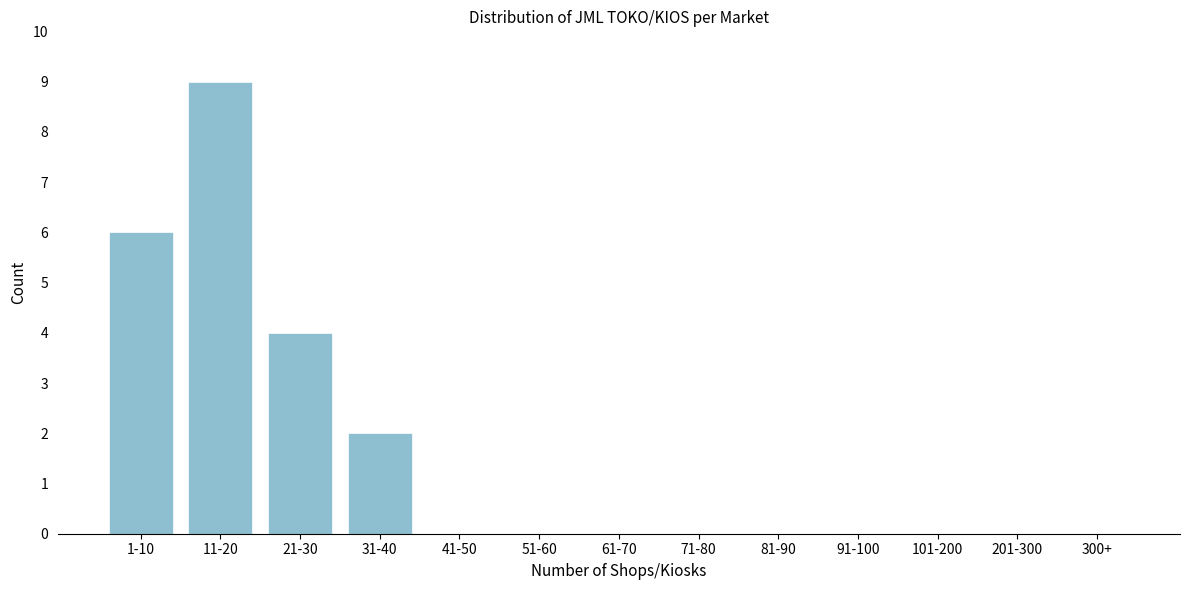

Reading left to right, list all the values displayed in this chart.

1-10=6	11-20=9	21-30=4	31-40=2	41-50=0	51-60=0	61-70=0	71-80=0	81-90=0	91-100=0	101-200=0	201-300=0	300+=0